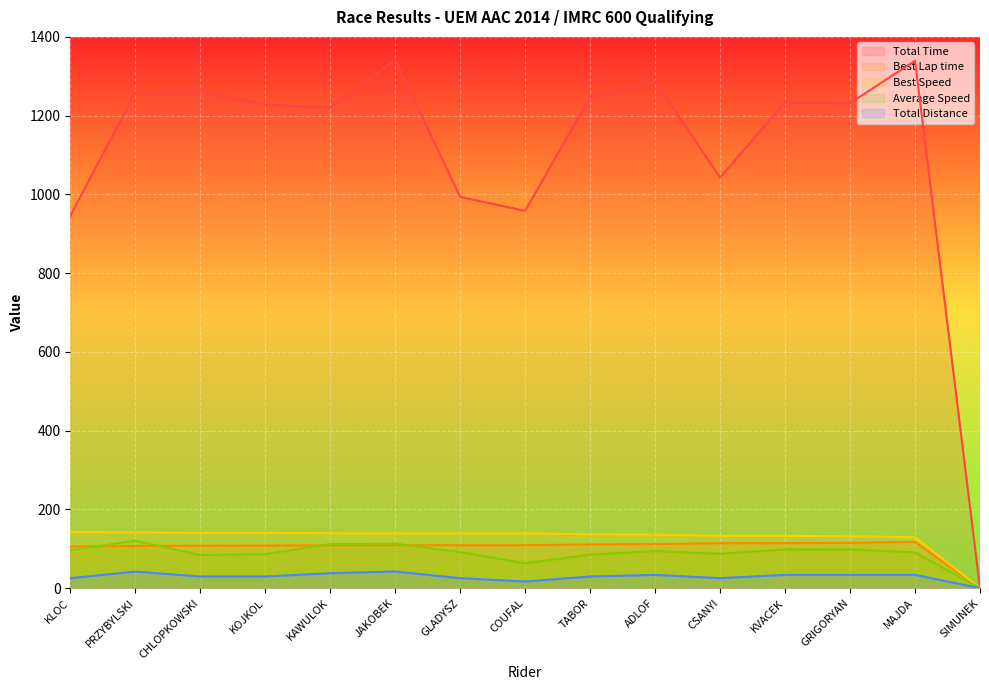

What position from the left is CSANYI?

11